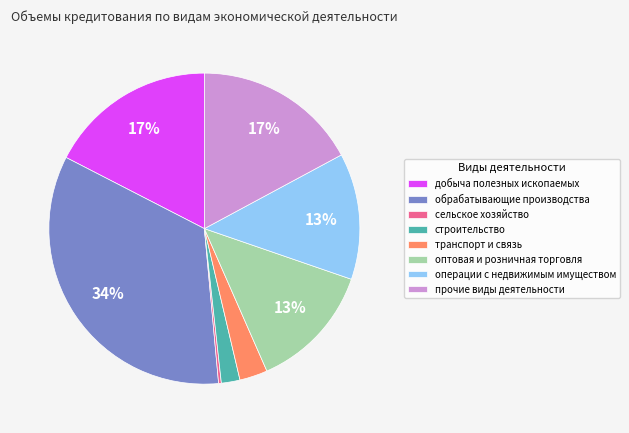

How many slices are in this pie chart?

8